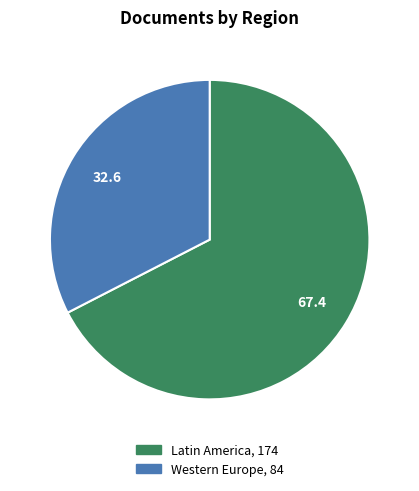

Does any single category account for the majority?

Yes